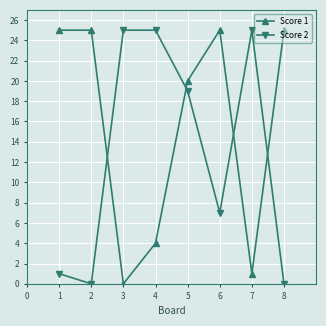

In Score 2, how many points are lower than both neighbors (excluding endpoints)?

2